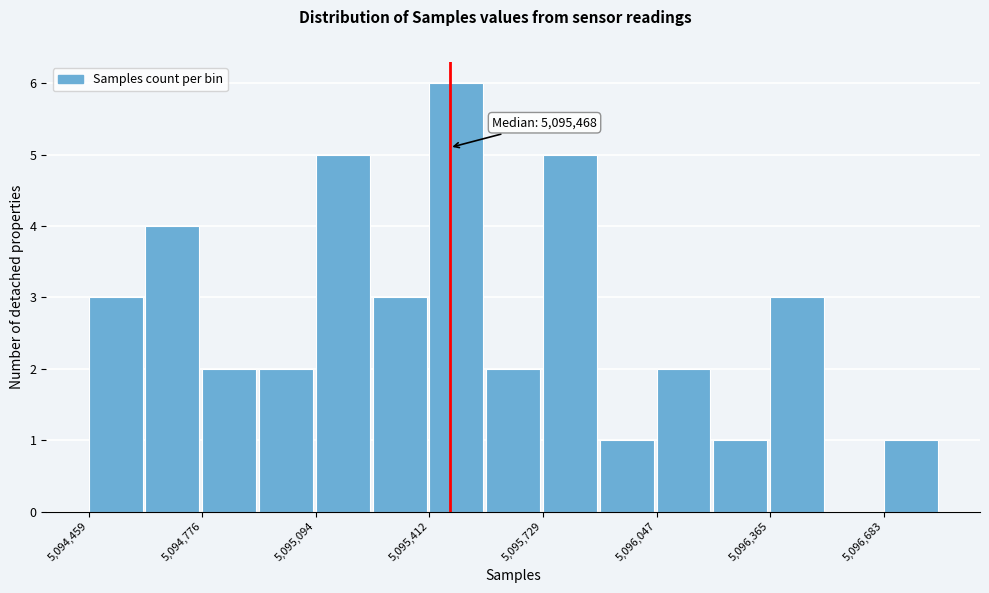

Read against the x-axis, roughly where is the centre of the tallest bar?

5095500